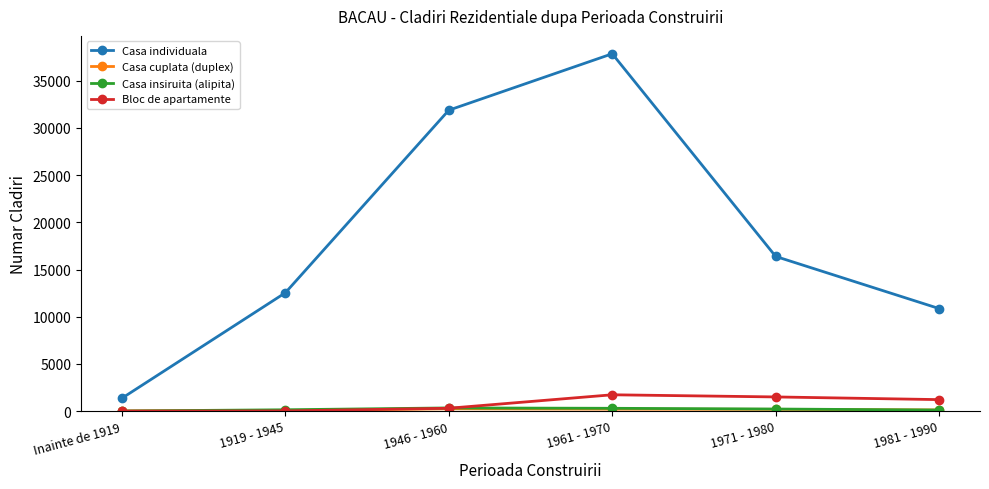

What is the label of the 3rd point from the right?

1961 - 1970